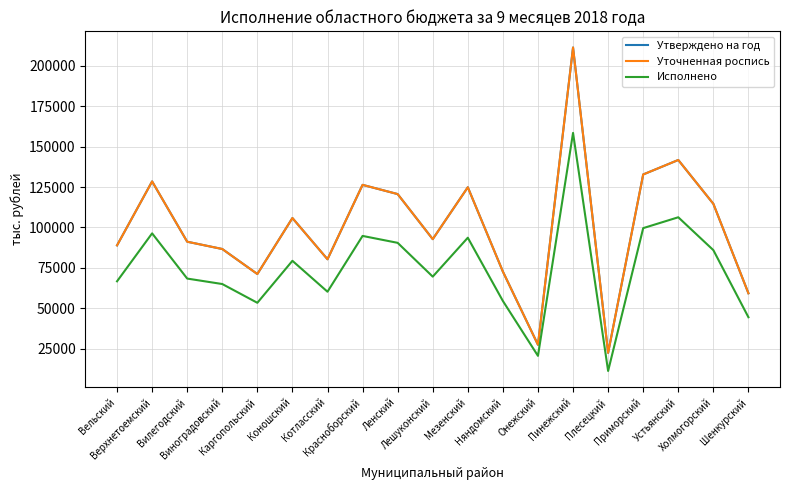

Which category has the lowest value across all series?

Плесецкий